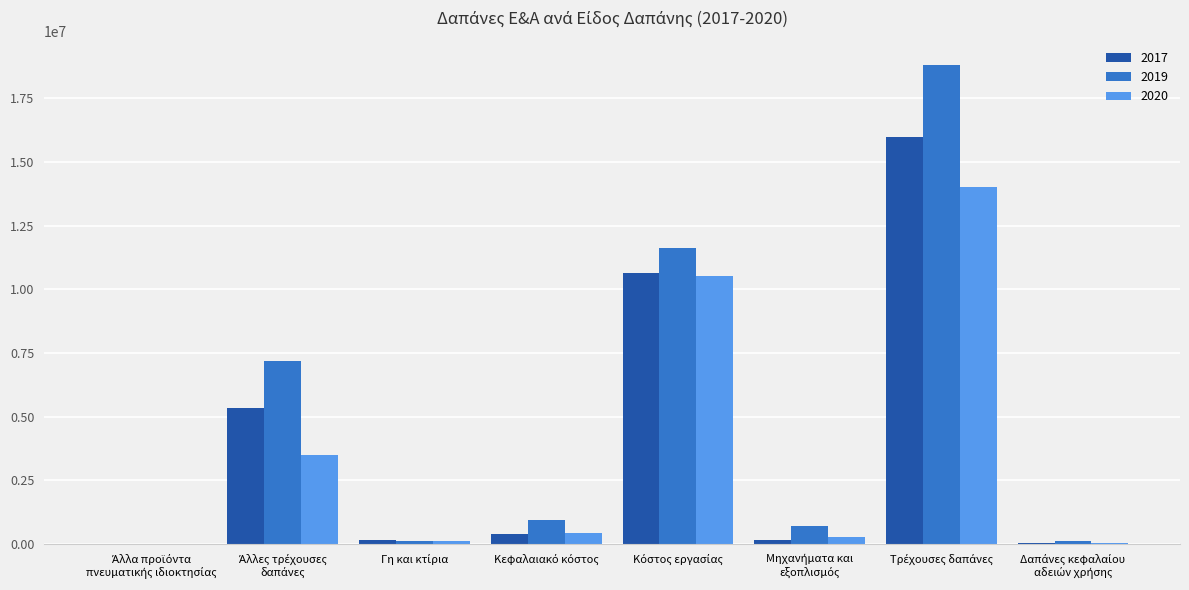

Which series has the largest total across all categories?

2019